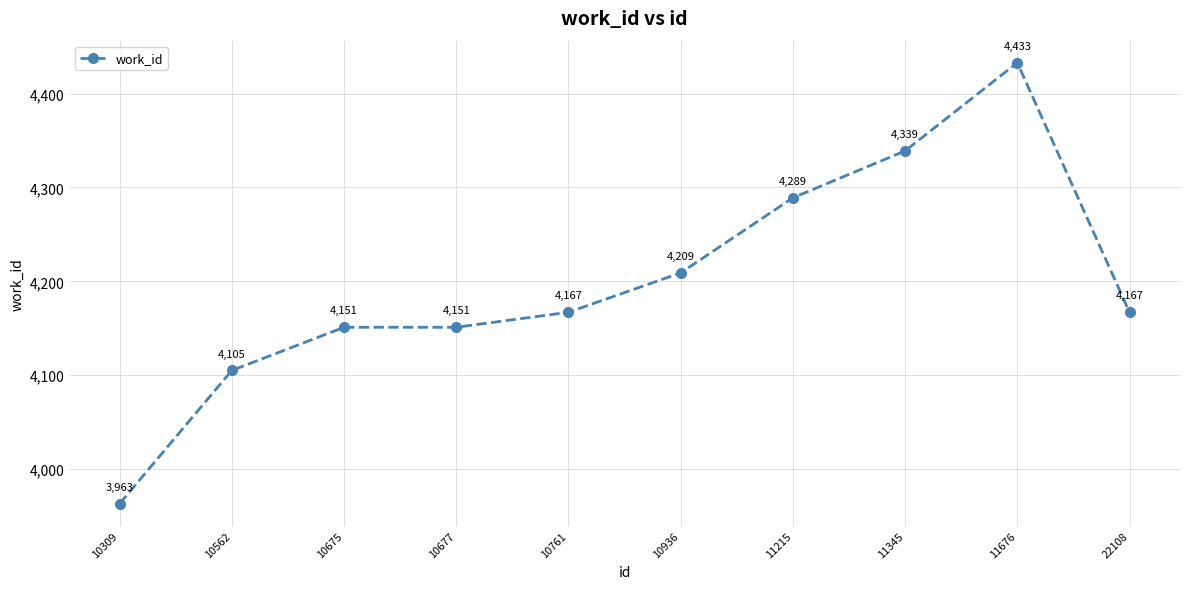

What is the value of the 10th point from the left?

4167